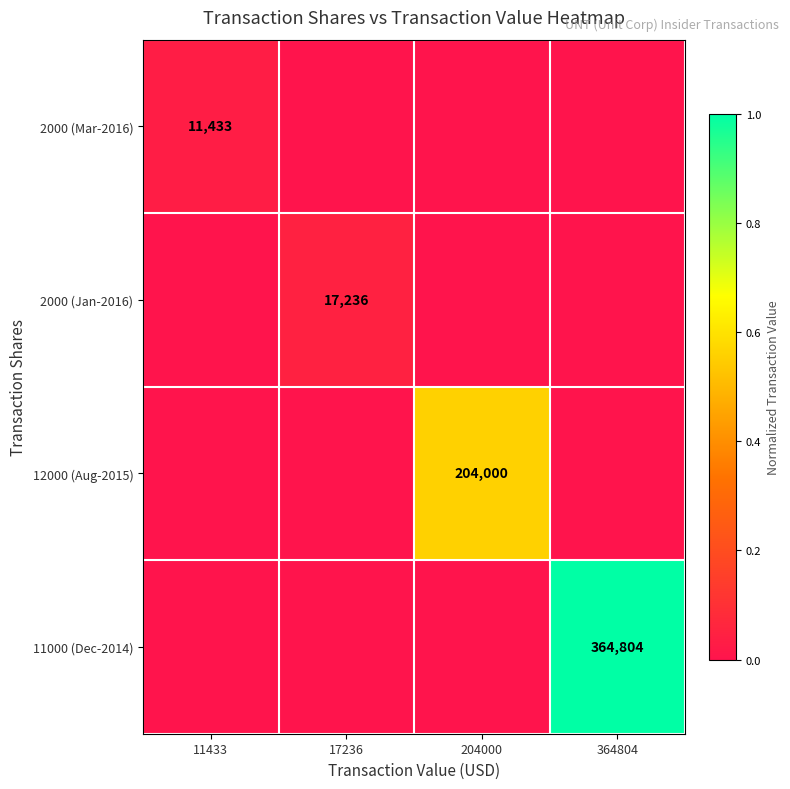

At which category is the sum across all series the highest?

364804